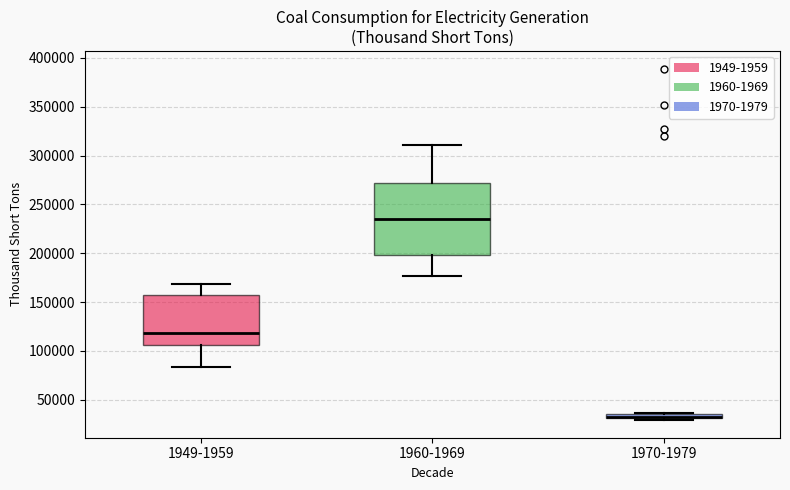

Where does the lower whisker of the box for 1960-1969 end on the y-axis? The values are not printed on the chart, so give them approximately, as read against the axis.

175000